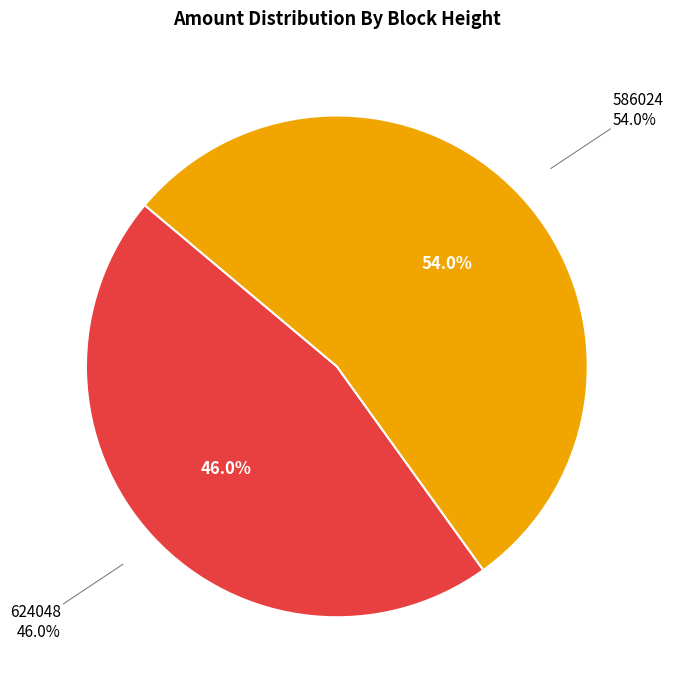

To the nearest percent, what is the difference between the largest and smallest slice percentages?

8%